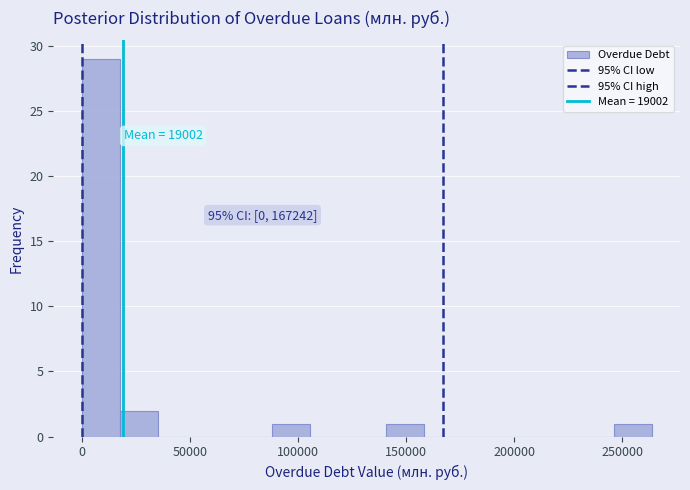

Around what value on the x-axis is the tallest bar? Give the approximate position of its centre, as read against the axis.

10000